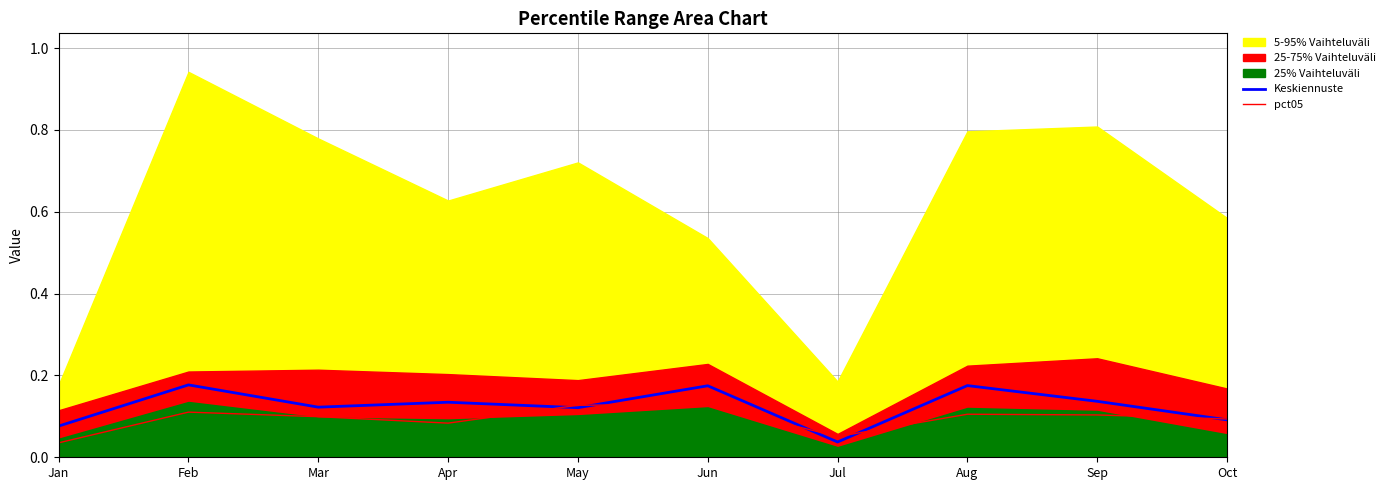

Which series ends up on top after the final intersection of pct05 and Keskiennuste?

pct05